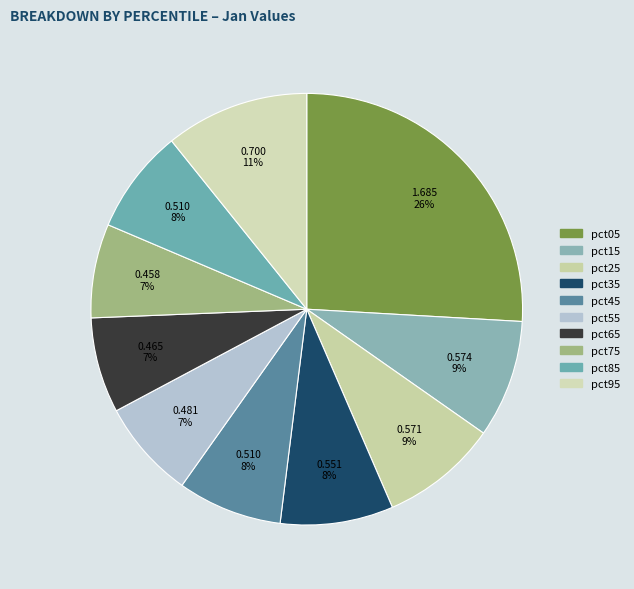

To the nearest percent, what is the combined percentage of pct25 and pct85?

17%